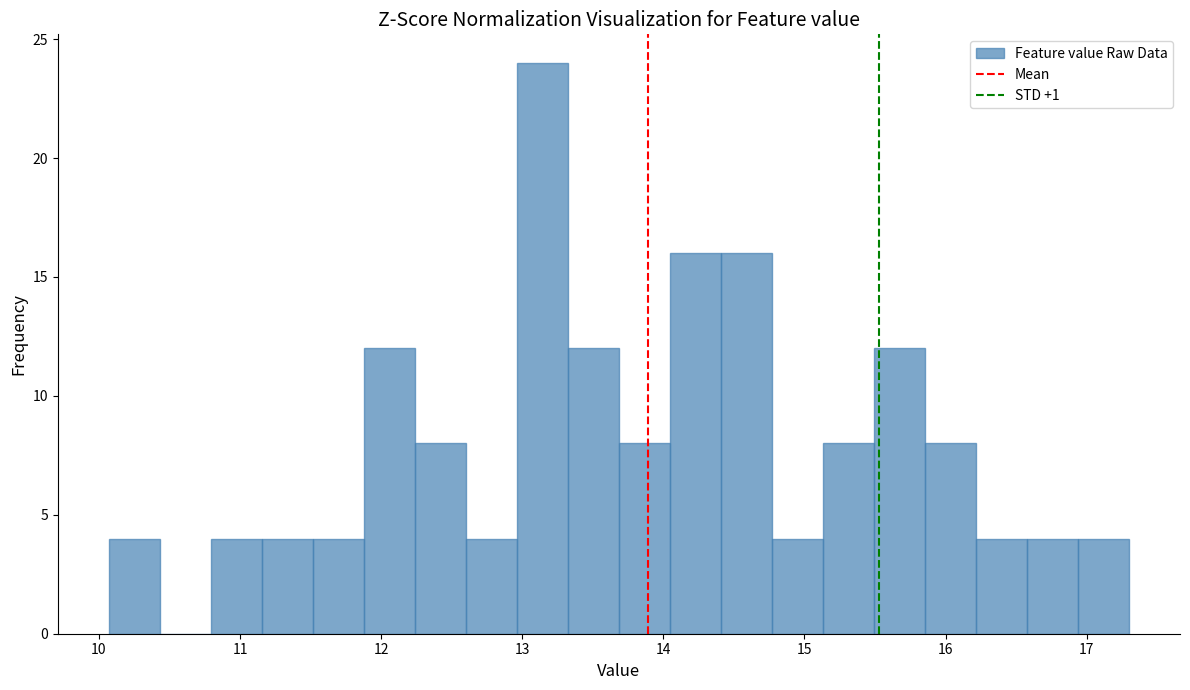

Read against the x-axis, roughly where is the centre of the tallest bar?

13.1